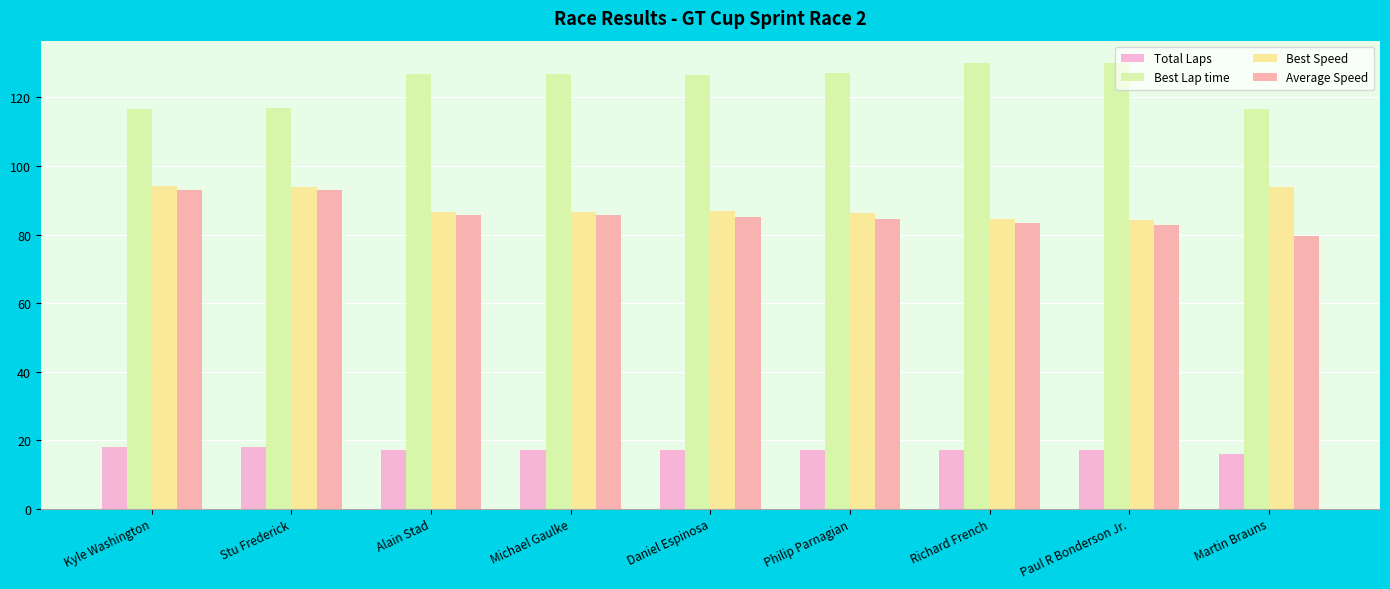

True or false: Best Speed has a value of 54.4 at Paul R Bonderson Jr..

False